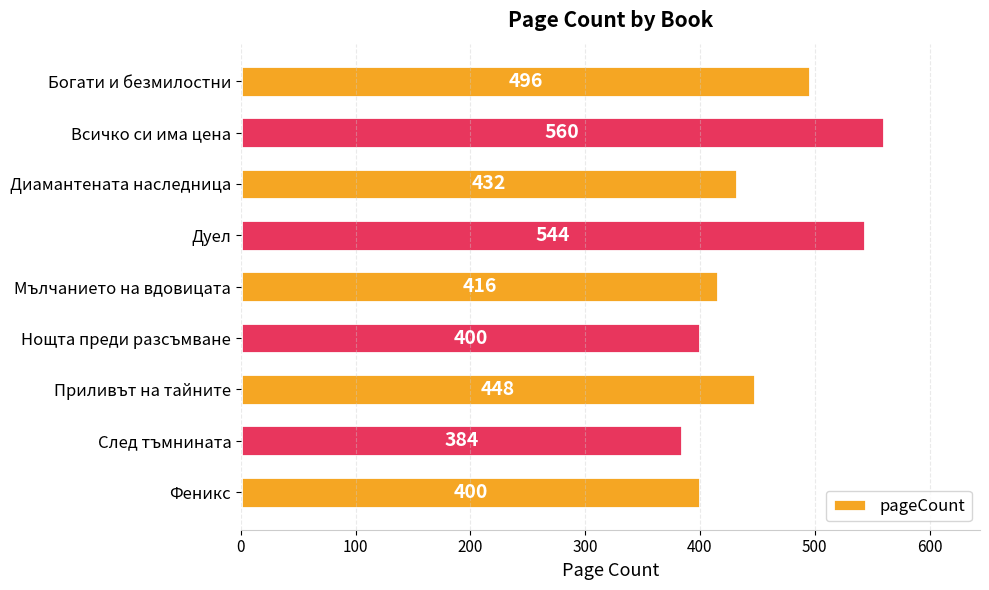

Which category has the lowest value across all series?

След тъмнината